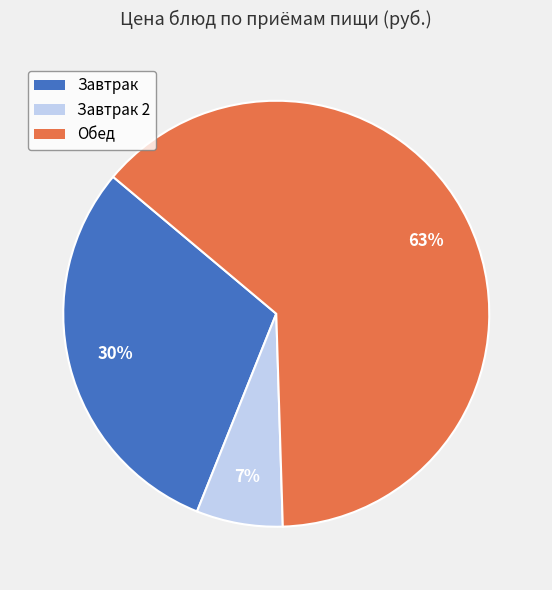

Is there a majority slice in this chart?

Yes